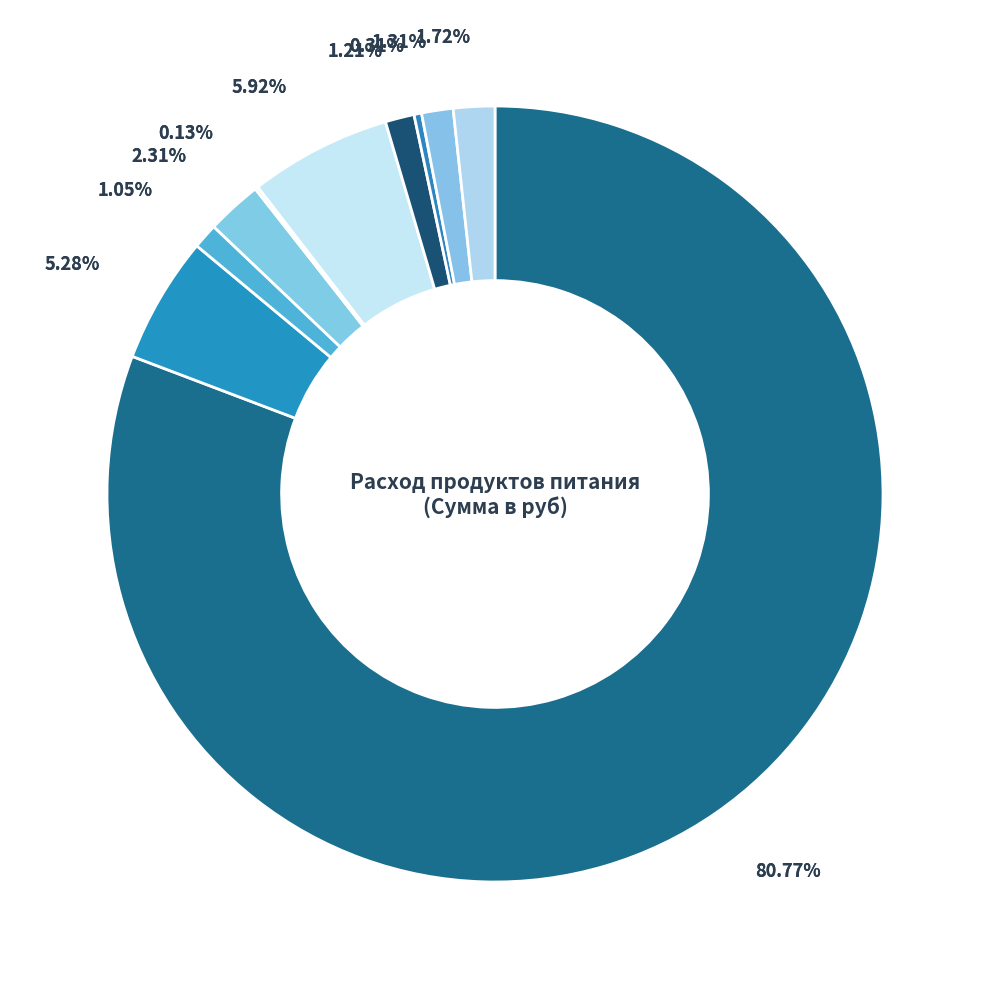

What is the ratio of the value at сахар to the value at морковь?

1.8